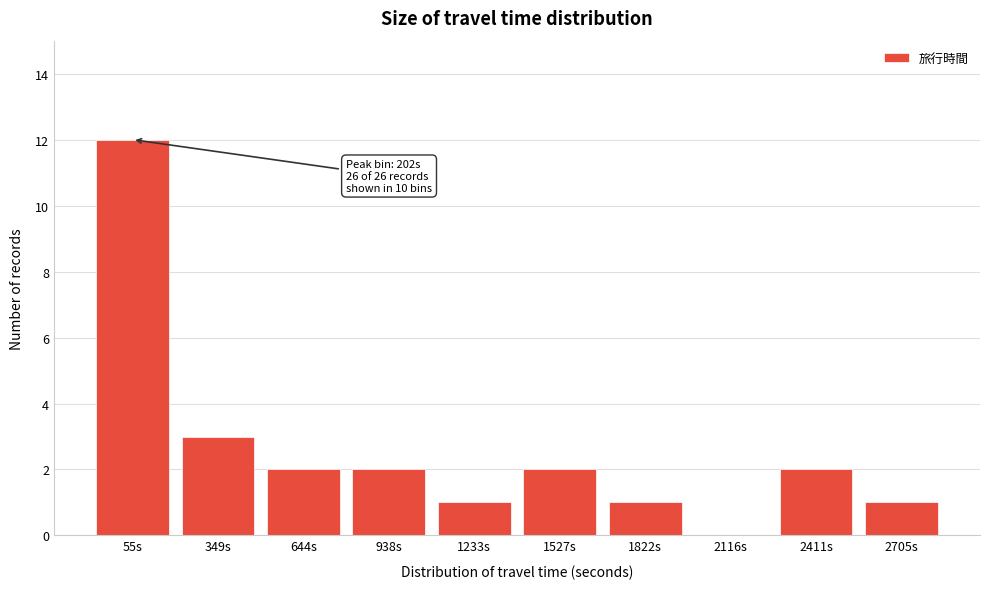

Reading left to right, transcribe all the data shown in this chart.

55s=12	349s=3	644s=2	938s=2	1233s=1	1527s=2	1822s=1	2116s=0	2411s=2	2705s=1